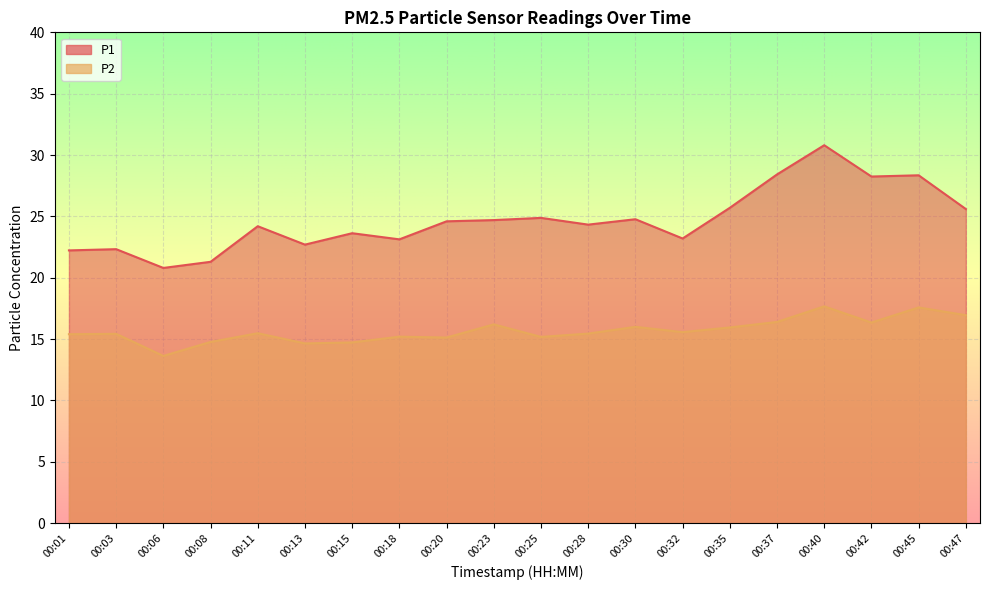

Between 00:15 and 00:28, which series saw the biggest shift?

P2